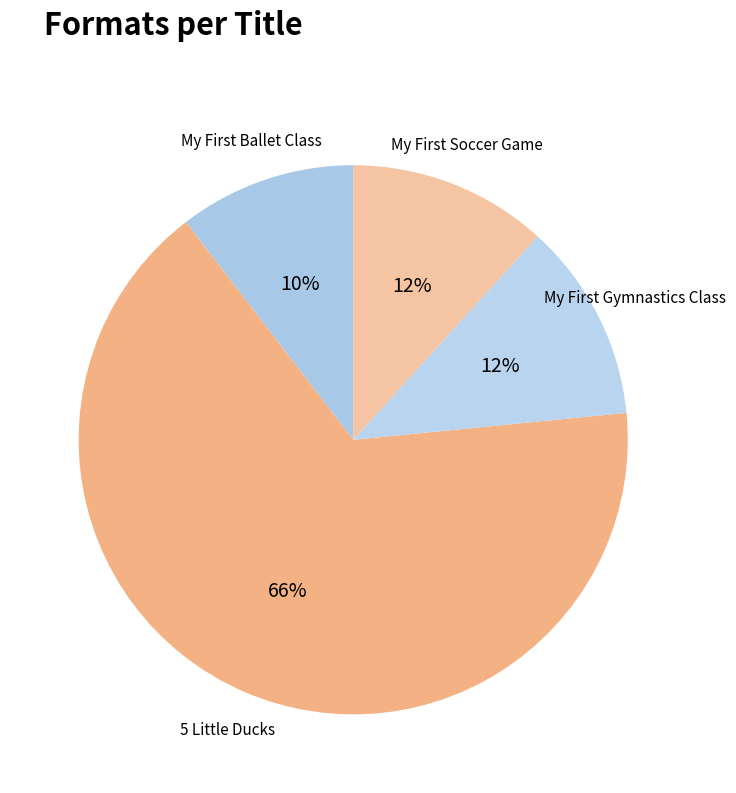

To the nearest percent, what is the average slice percentage?

25%